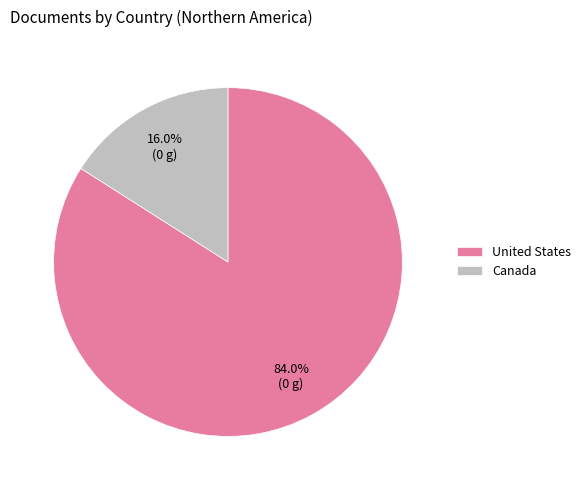

Is it true that Canada is 16% of the pie?

True